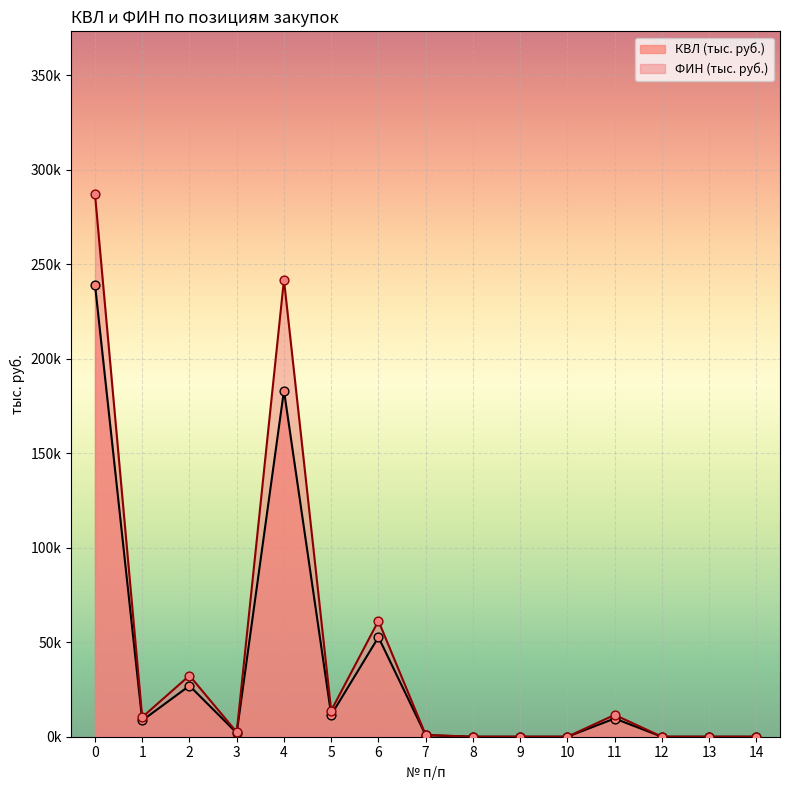

What are all the series names shown in the legend?

КВЛ (тыс. руб.), ФИН (тыс. руб.)